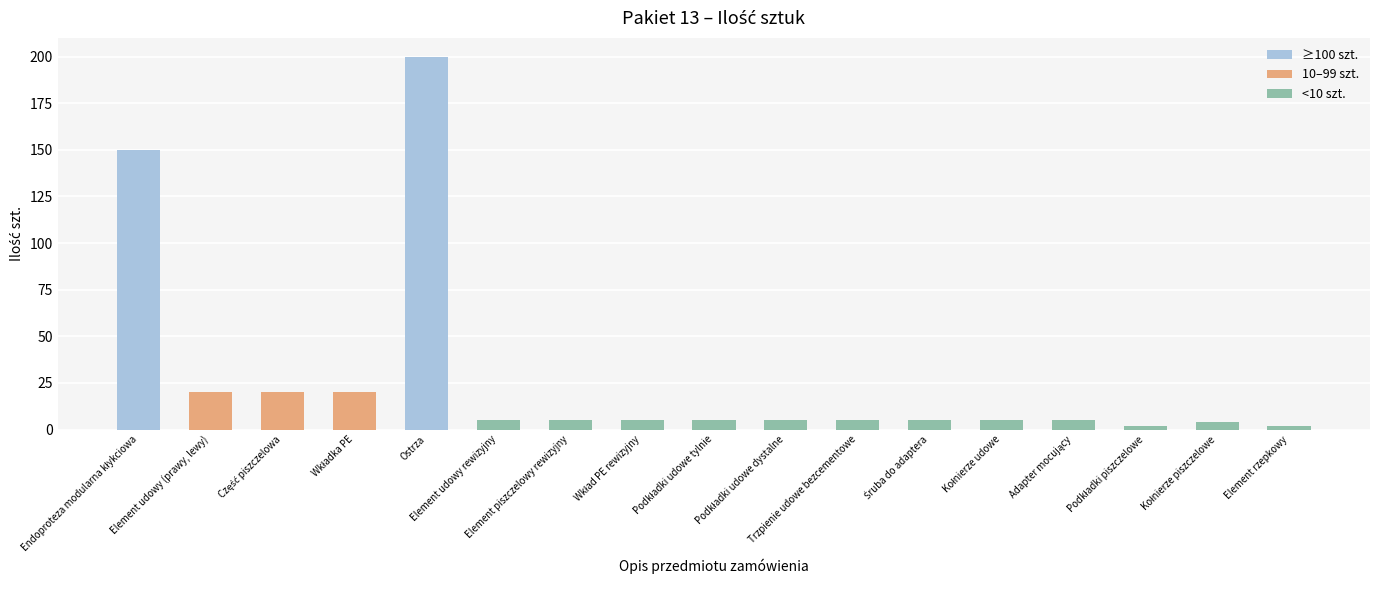

What is the greatest value displayed?

200